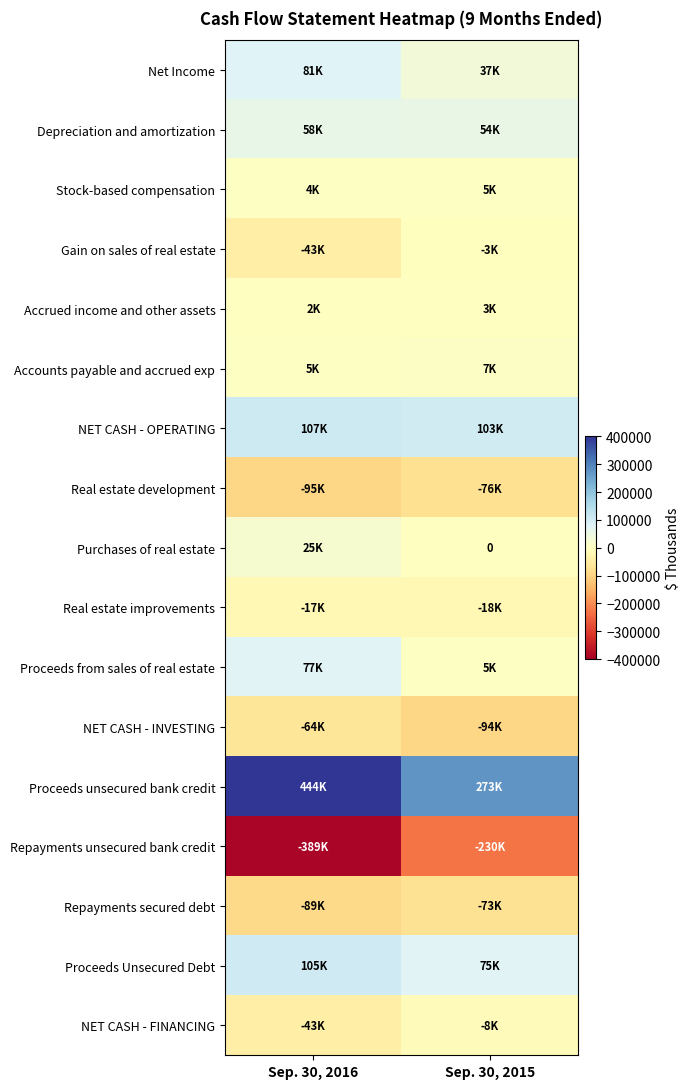

Count the Repayments secured debt values in the range -89295 to -73031.

2